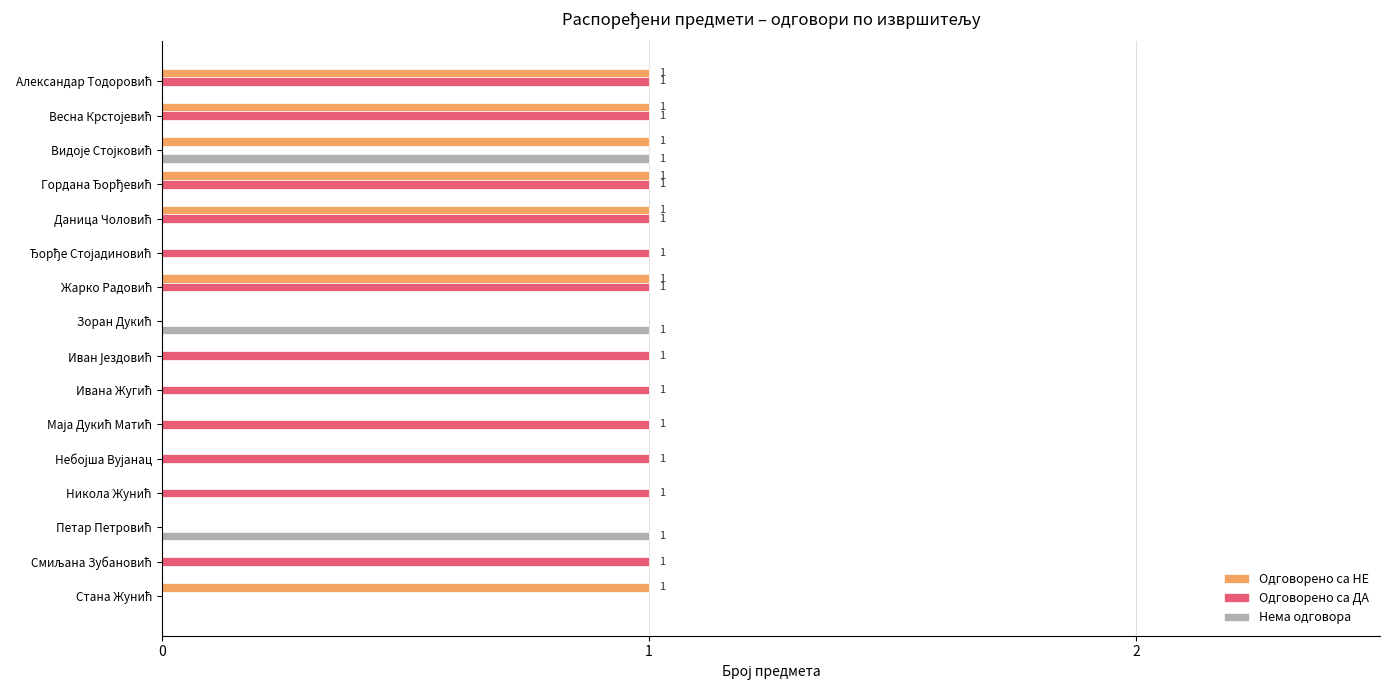

Which series has the largest total across all categories?

Одговорено са ДА